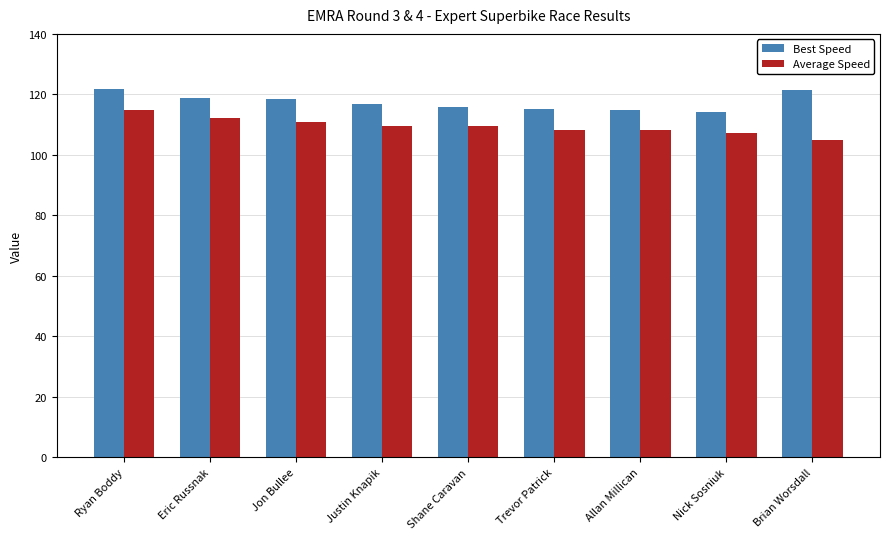

What is the maximum value for Best Speed?

121.8